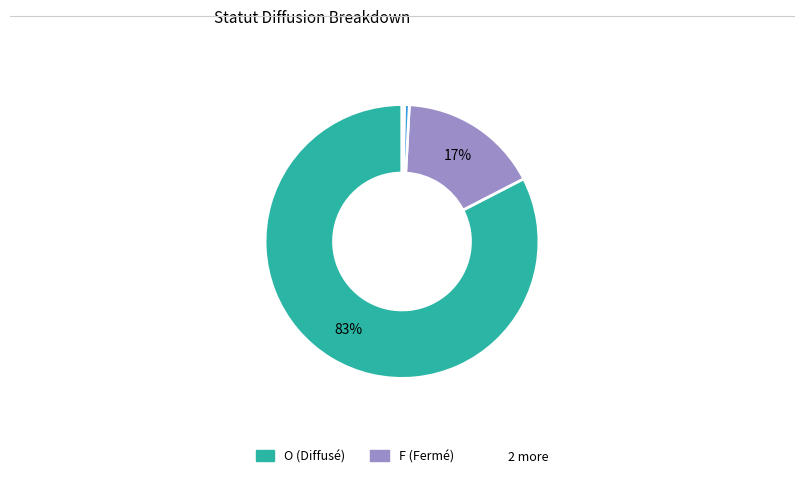

Is there a majority slice in this chart?

Yes